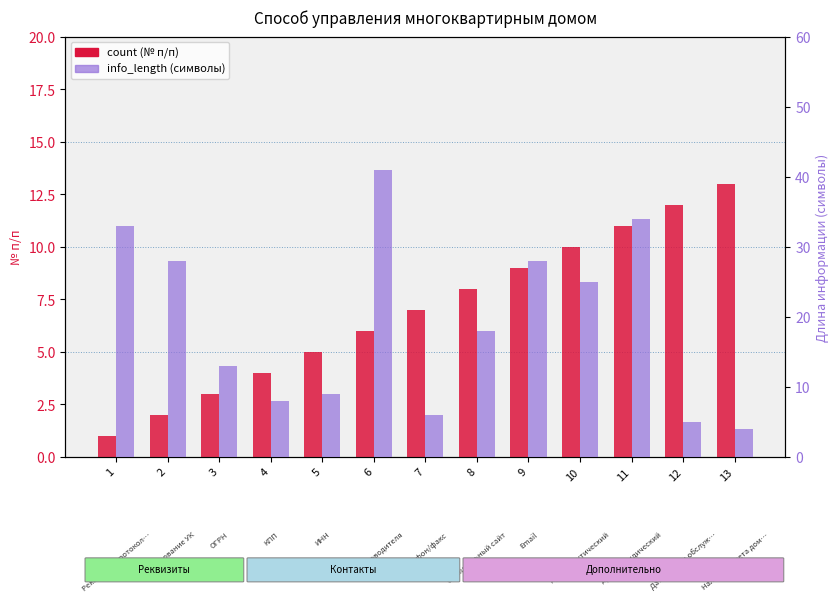

What are all the series names shown in the legend?

count (№ п/п), info_length